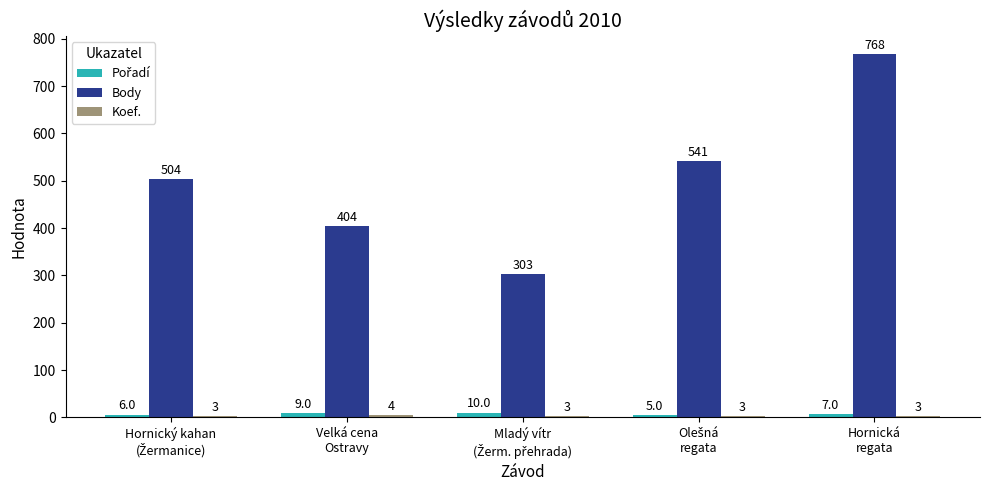

Which series has the largest total across all categories?

Body